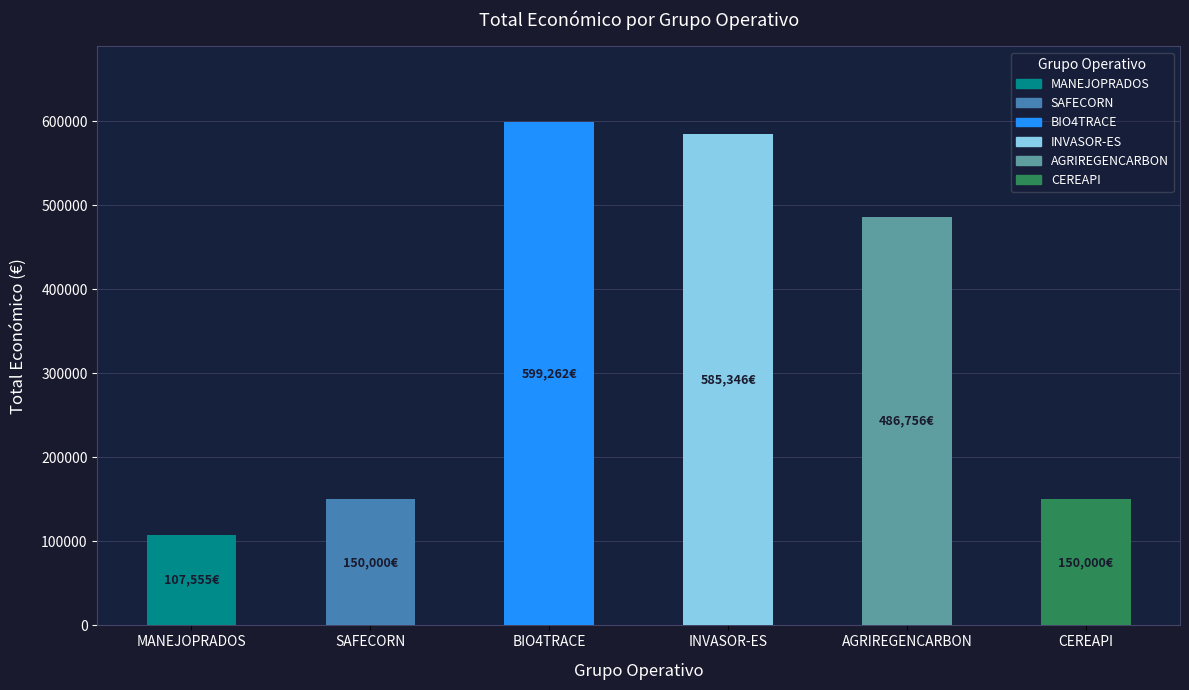

What is the sum of all values?

2078919